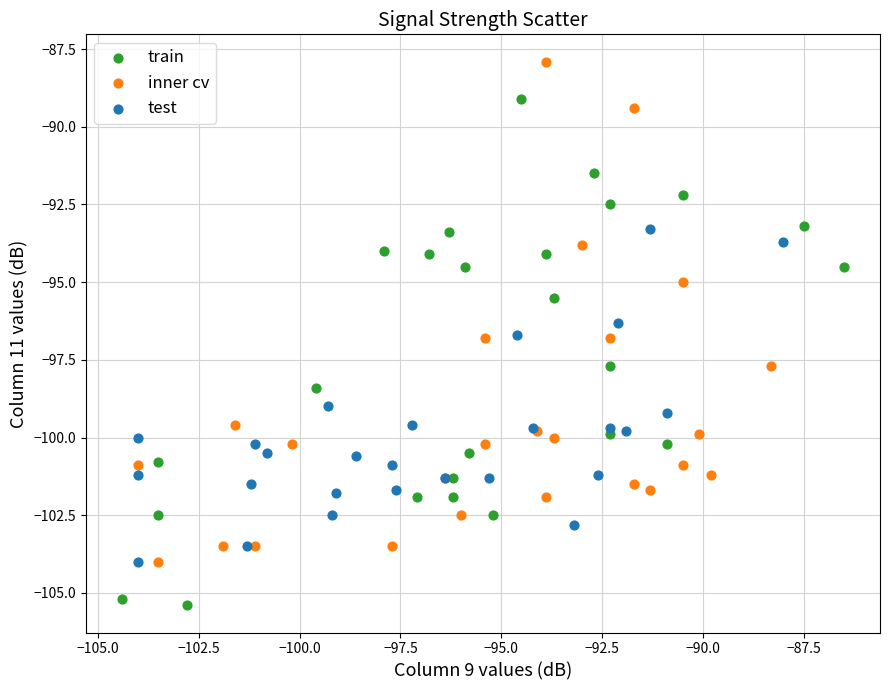

Which series contains the lowest Y value?

train